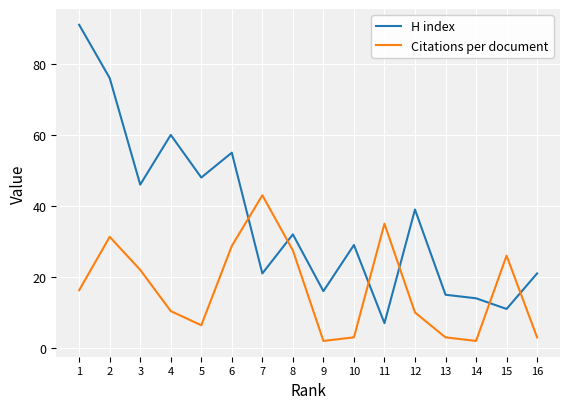

Which category has the highest value in the Citations per document series?

7